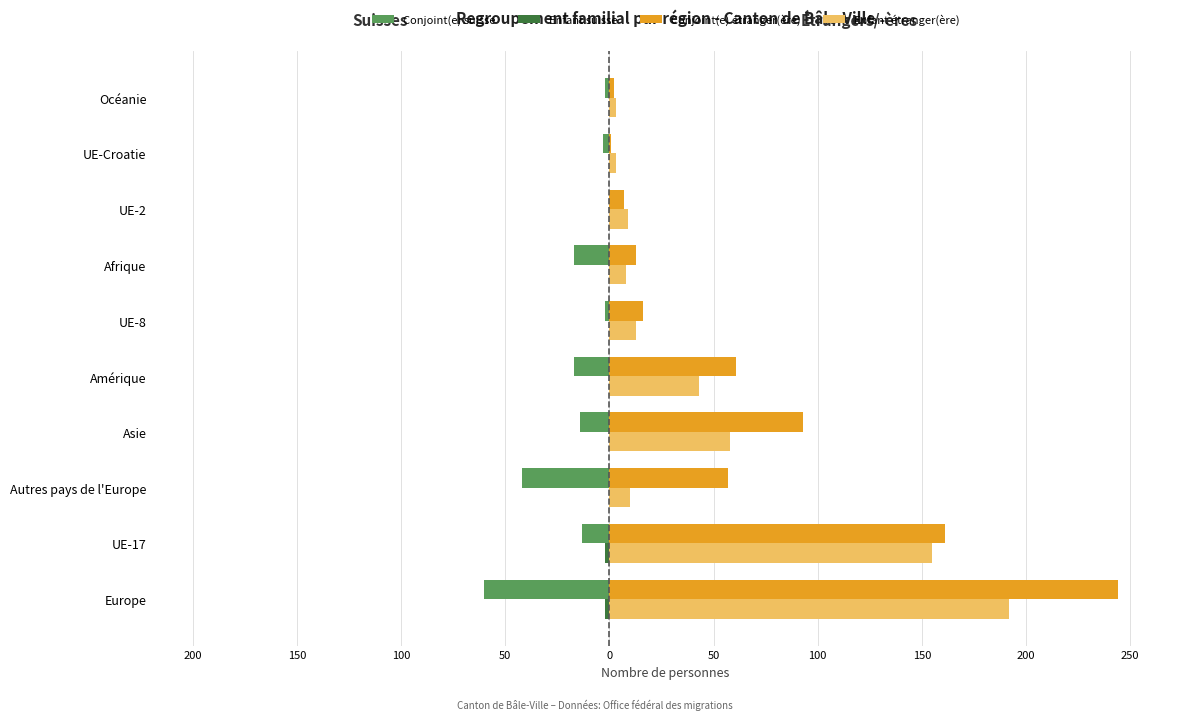

What is the maximum value for Enfant étranger(ère)?

192